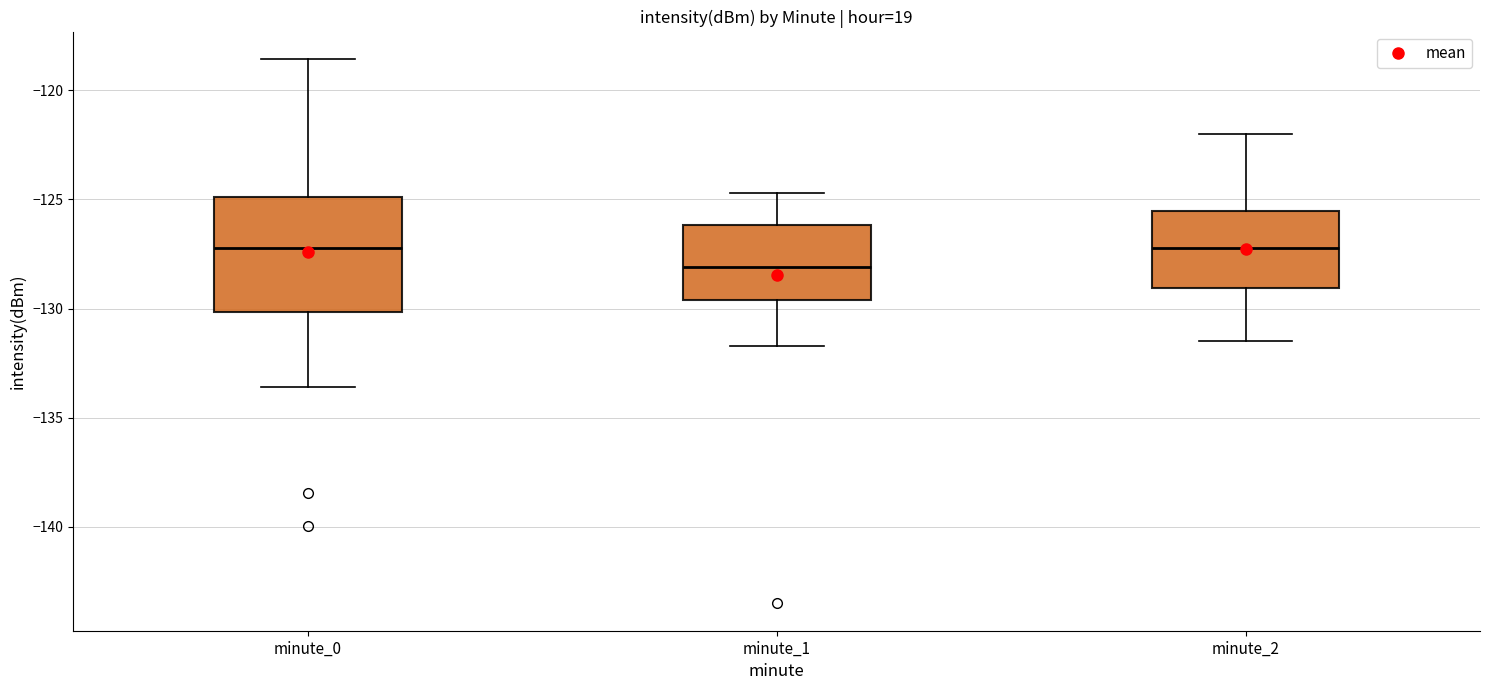

Reading left to right, transcribe this box plot: for each box, give where its median line is, the range the box spans, and where its two whiskers end, as read against the y-axis. The values are not printed on the chart, so give them approximately, as read against the axis.

minute_0: median -127.0, box -130.0 to -125.0, whiskers -133.5 to -118.5
minute_1: median -128.0, box -129.5 to -126.0, whiskers -131.5 to -124.5
minute_2: median -127.0, box -129.0 to -125.5, whiskers -131.5 to -122.0